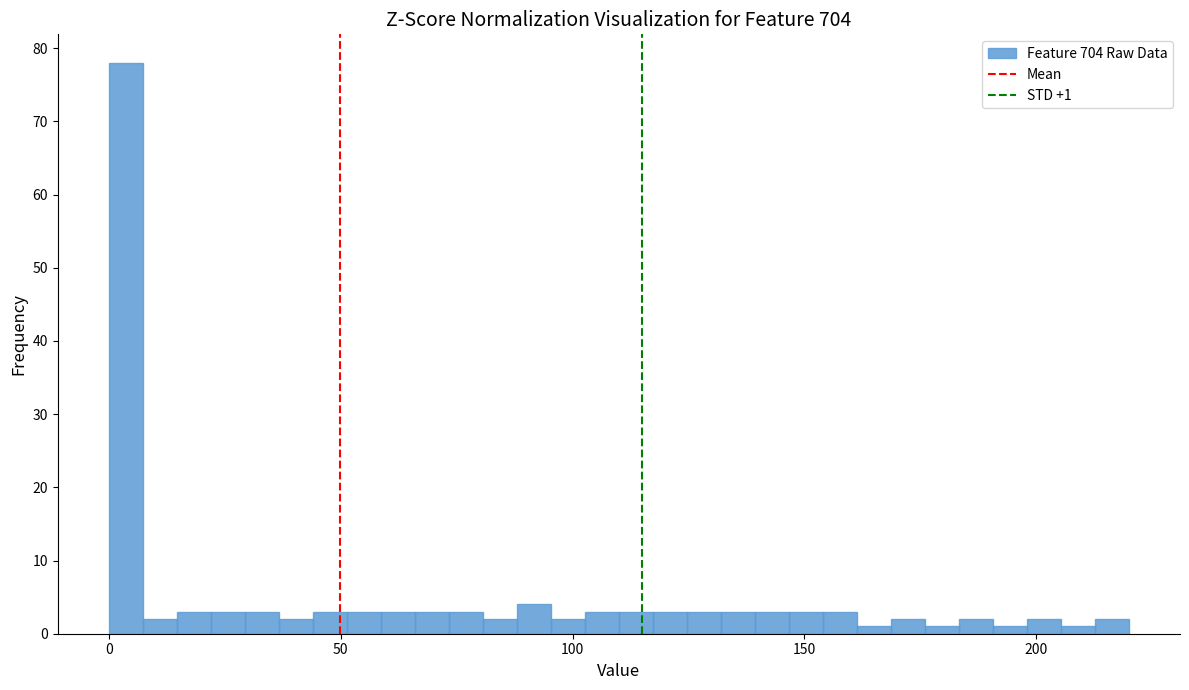

Around what value on the x-axis is the tallest bar? Give the approximate position of its centre, as read against the axis.

5